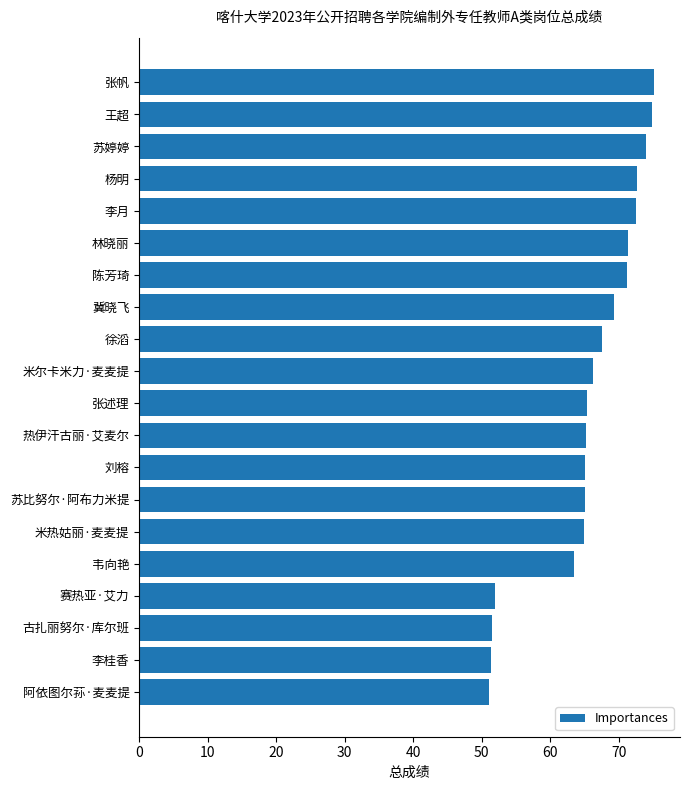

What position from the top is 米热姑丽·麦麦提?

15